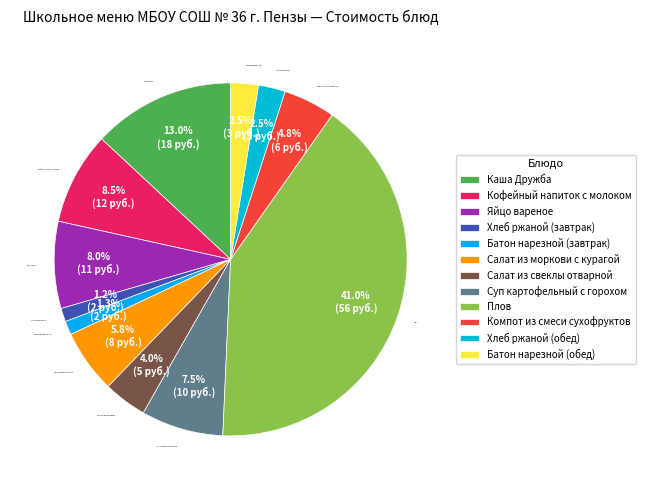

Which has a higher value, Кофейный напиток с молоком or Компот из смеси сухофруктов?

Кофейный напиток с молоком